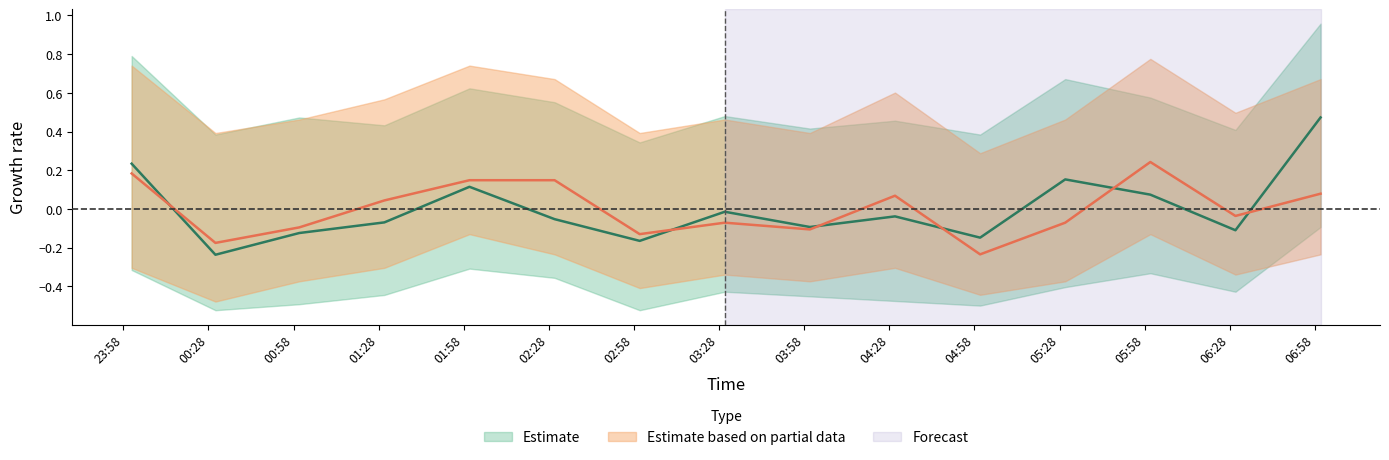

Reading left to right, what are all the values shown in this chart?

SDS_P1: 0.2	-0.2	-0.1	-0.1	0.1	-0.1	-0.2	-0.0	-0.1	-0.0	-0.1	0.2	0.1	-0.1	0.5
SDS_P2: 0.2	-0.2	-0.1	0.0	0.1	0.1	-0.1	-0.1	-0.1	0.1	-0.2	-0.1	0.2	-0.0	0.1